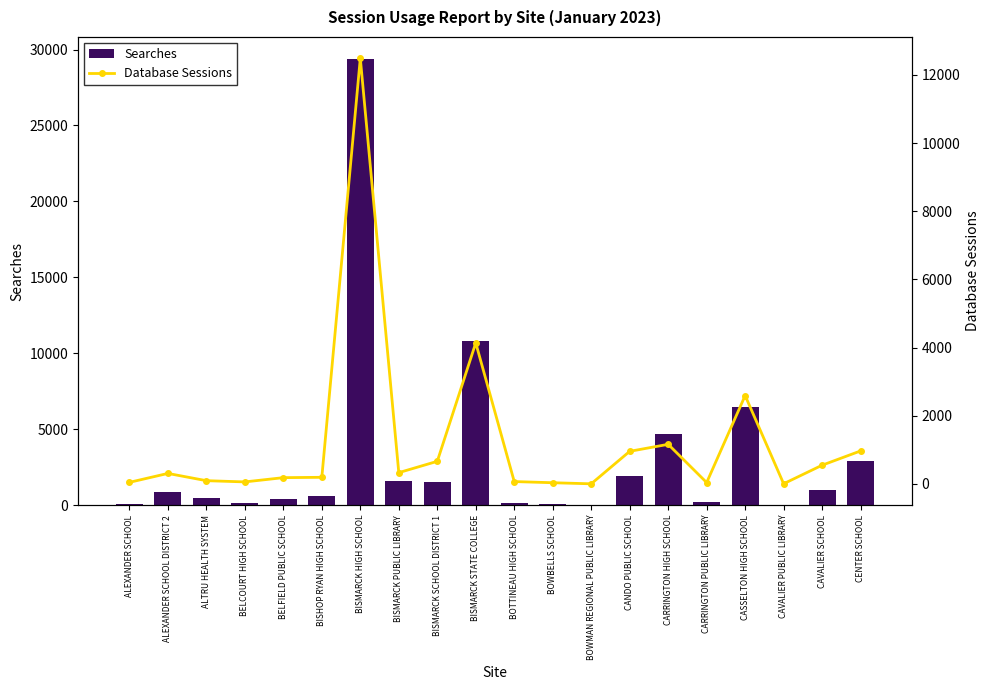

Are the bars grouped side by side (vs. stacked)?

Yes